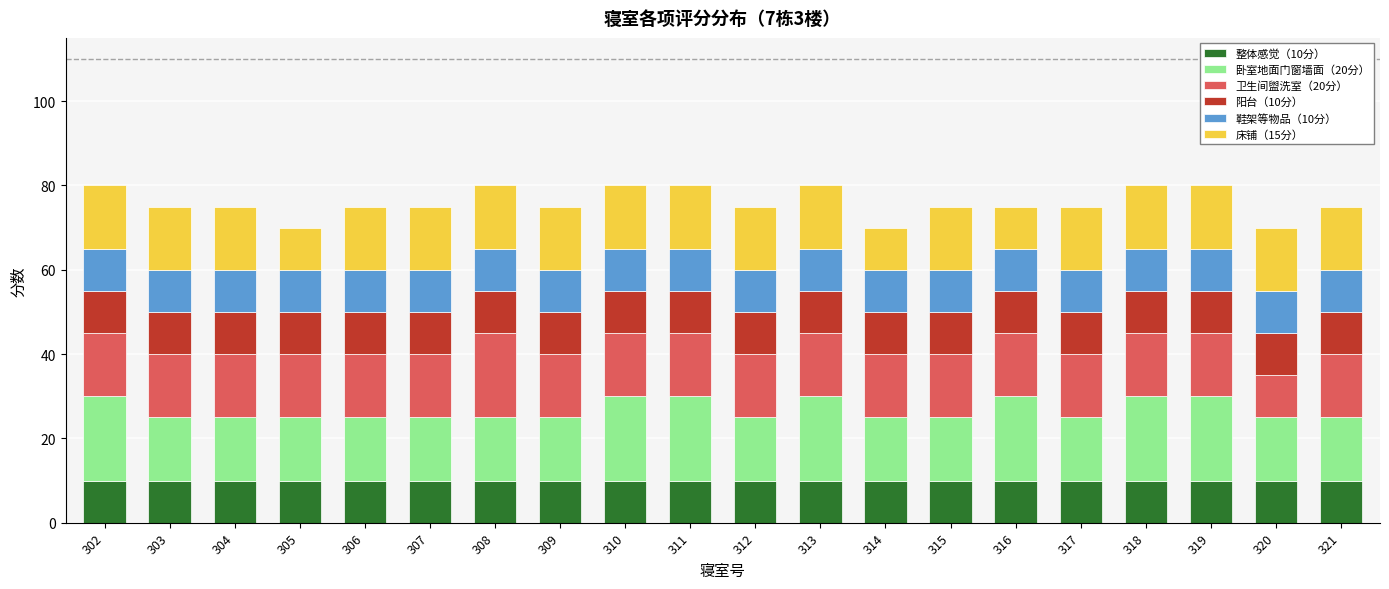

The 整体感觉（10分） series shows 10 at 311. True or false?

True